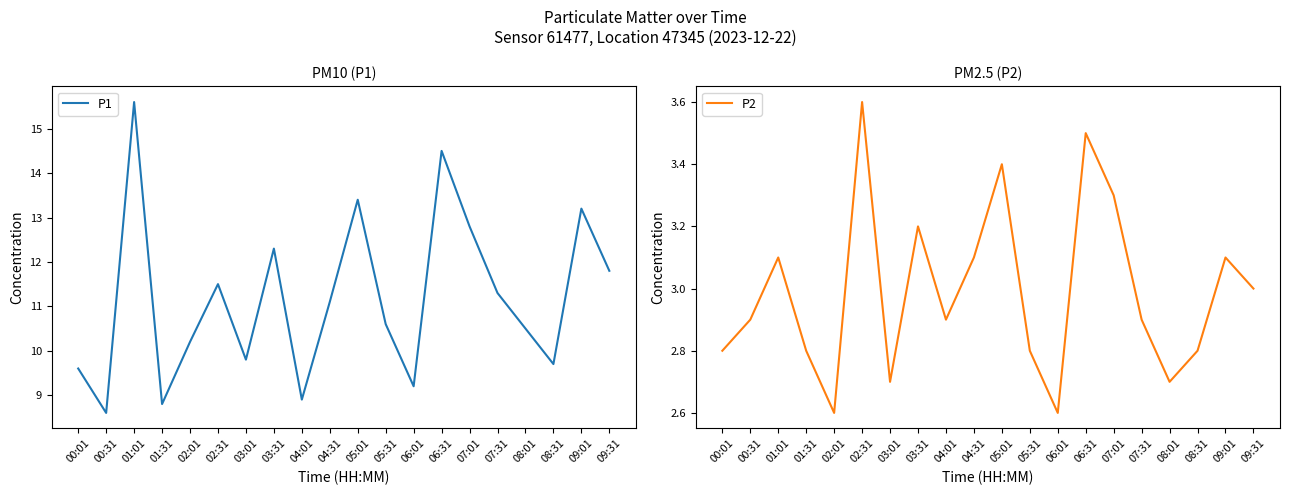

Reading left to right, list all the values displayed in this chart.

P1: 00:01=9.6	00:31=8.6	01:01=15.6	01:31=8.8	02:01=10.2	02:31=11.5	03:01=9.8	03:31=12.3	04:01=8.9	04:31=11.1	05:01=13.4	05:31=10.6	06:01=9.2	06:31=14.5	07:01=12.8	07:31=11.3	08:01=10.5	08:31=9.7	09:01=13.2	09:31=11.8
P2: 00:01=2.8	00:31=2.9	01:01=3.1	01:31=2.8	02:01=2.6	02:31=3.6	03:01=2.7	03:31=3.2	04:01=2.9	04:31=3.1	05:01=3.4	05:31=2.8	06:01=2.6	06:31=3.5	07:01=3.3	07:31=2.9	08:01=2.7	08:31=2.8	09:01=3.1	09:31=3.0